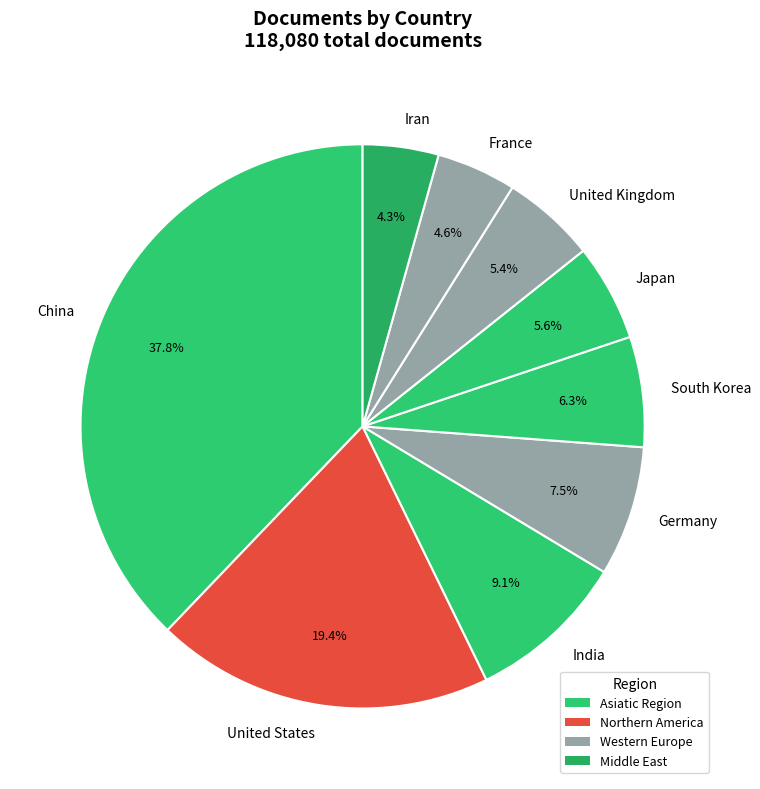

Does Japan represent more than half of the total?

No